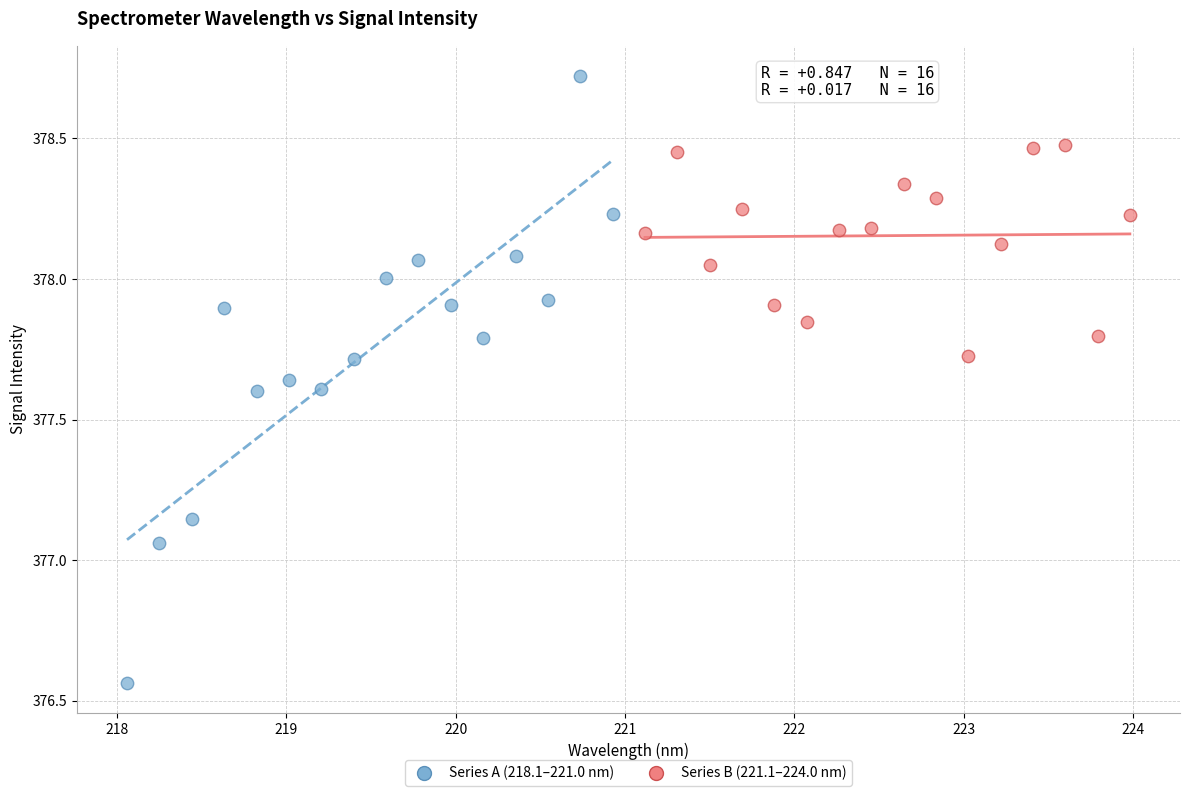

Which series reaches the minimum Y coordinate?

Series A (218.1–221.0 nm)